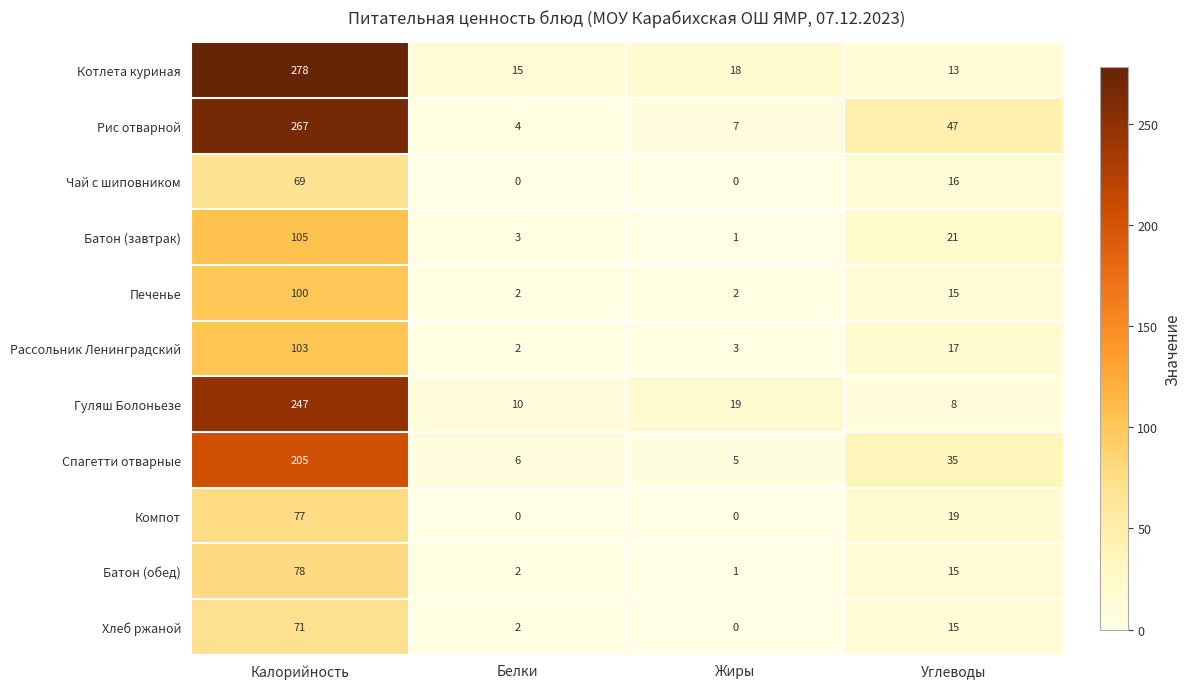

The Компот series shows 0 at Жиры. True or false?

True